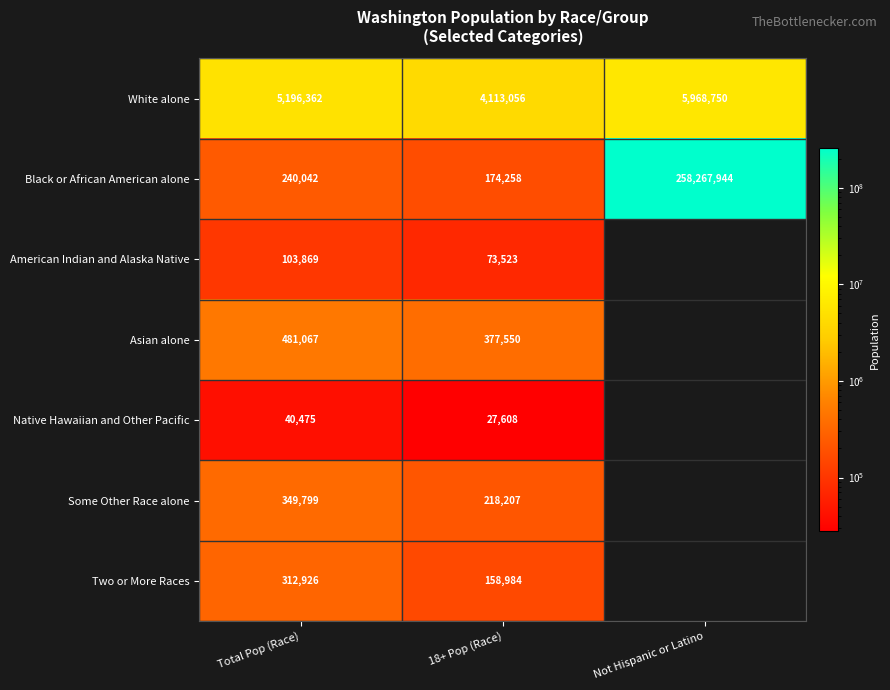

What is the total value across all series at Total Pop (Race)?

6724540